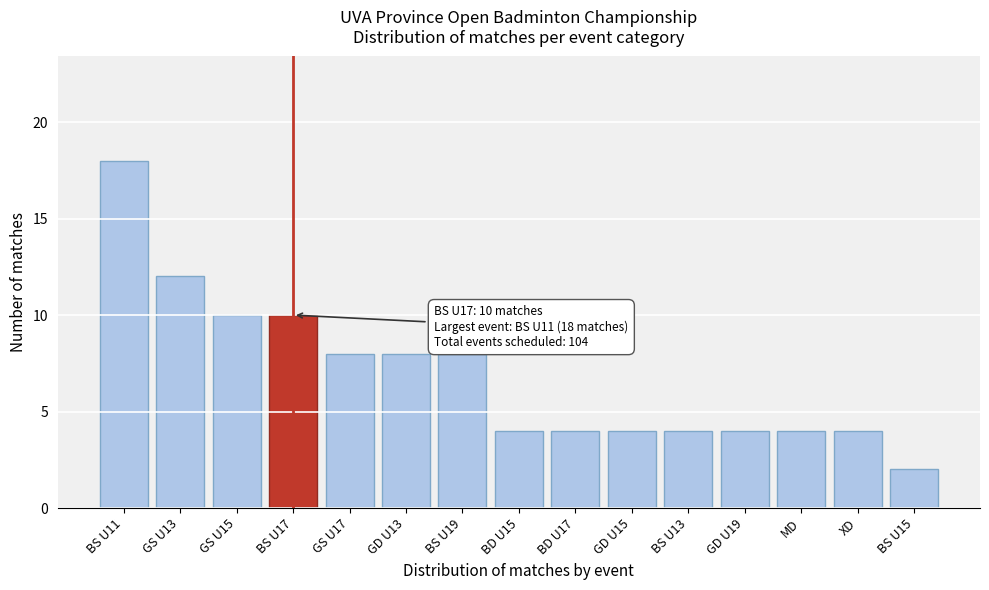

Reading left to right, list all the values displayed in this chart.

18	12	10	10	8	8	8	4	4	4	4	4	4	4	2